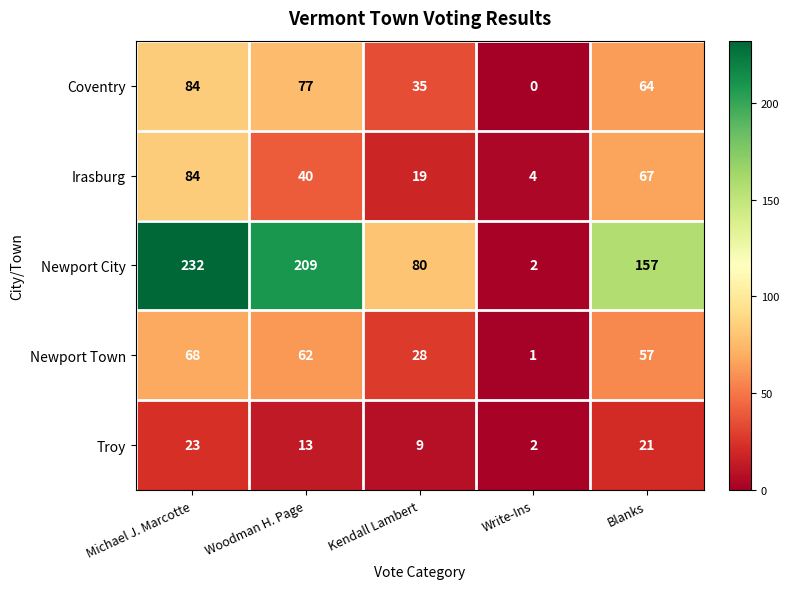

What is the sum of all Newport City values?

680